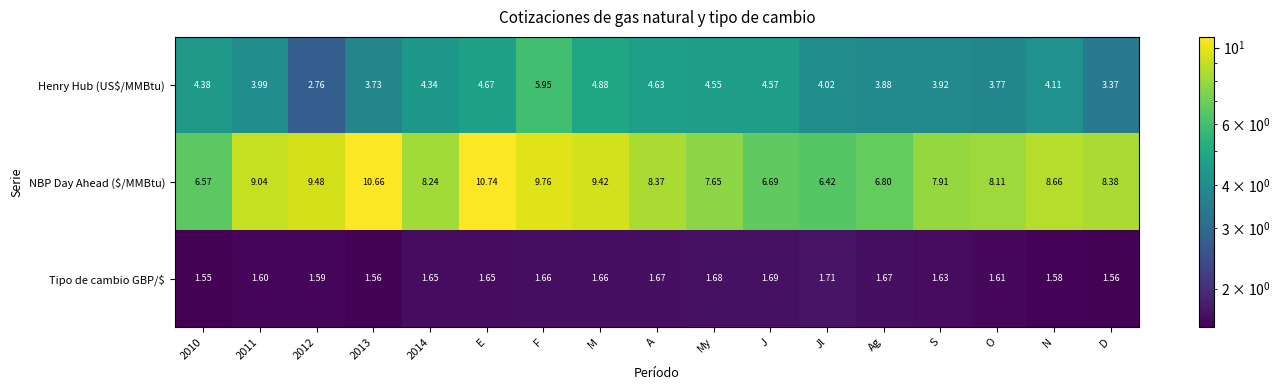

How many series are shown in this chart?

3